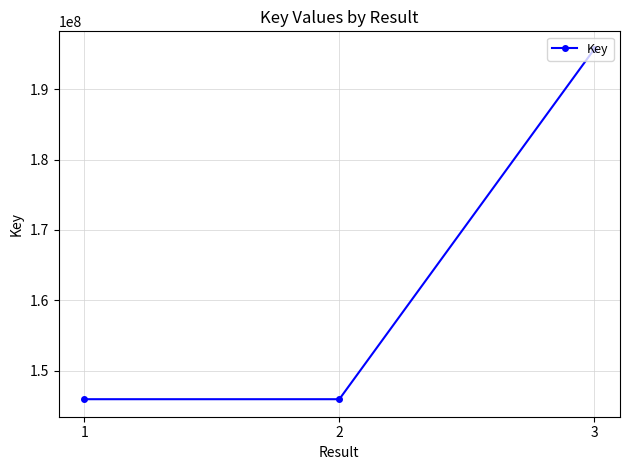

Is it true that the value at 1 is 145920916?

True